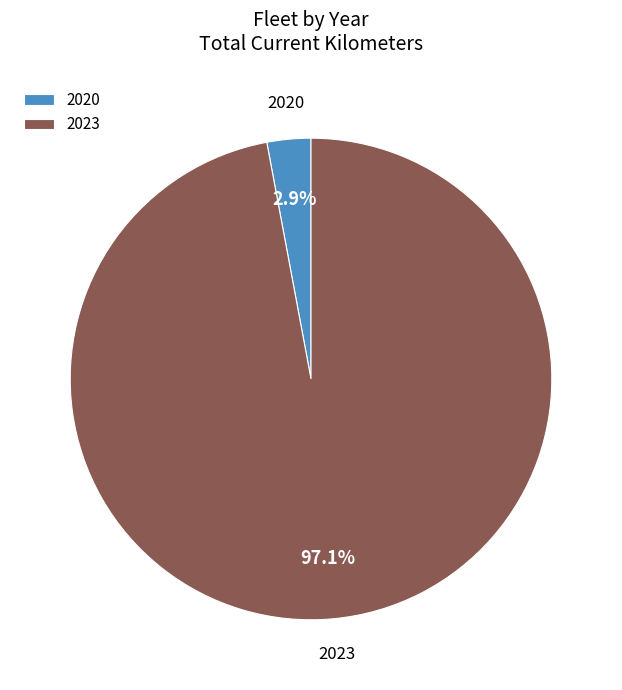

Is there a majority slice in this chart?

Yes